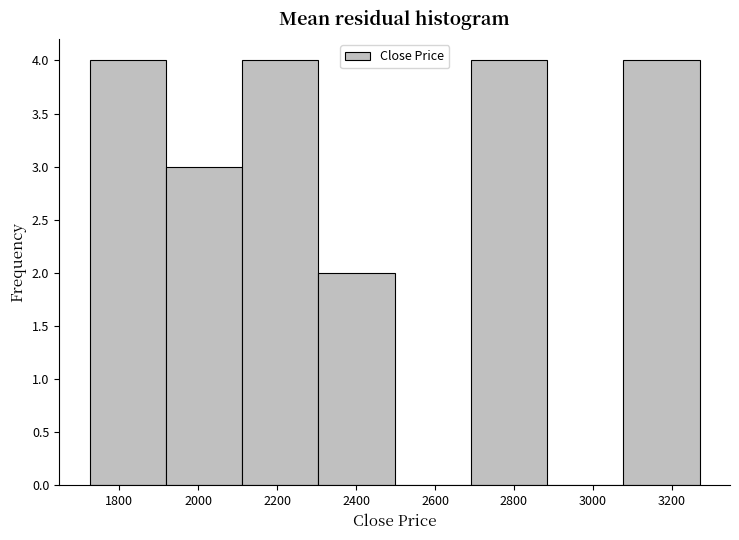

Reading left to right, list every bar in this chart as the range it spans on the x-axis followed by its height. Neither the bar edges nor the heights are printed on the chart, so give them approximately, as read against the axes.

1720 to 1920: 4
1920 to 2120: 3
2120 to 2300: 4
2300 to 2500: 2
2500 to 2700: 0
2700 to 2880: 4
2880 to 3080: 0
3080 to 3280: 4